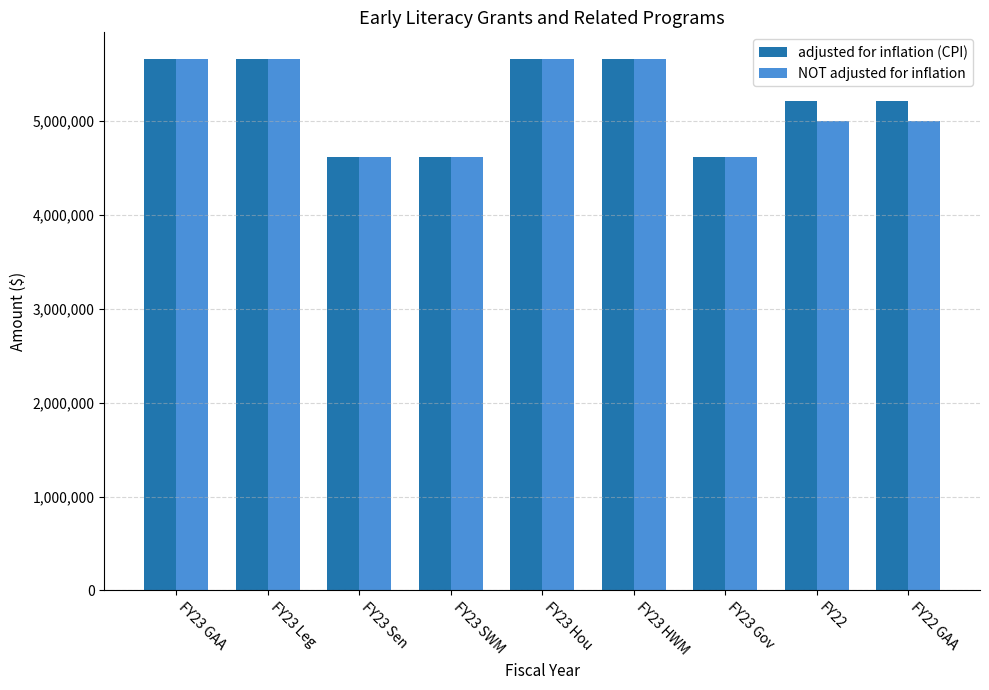

Reading right to left, extract all data points from this chart.

adjusted for inflation (CPI): 5215344	5215344	4622582	5662582	5662582	4622582	4622582	5662582	5662582
NOT adjusted for inflation: 4999073	4999073	4622582	5662582	5662582	4622582	4622582	5662582	5662582